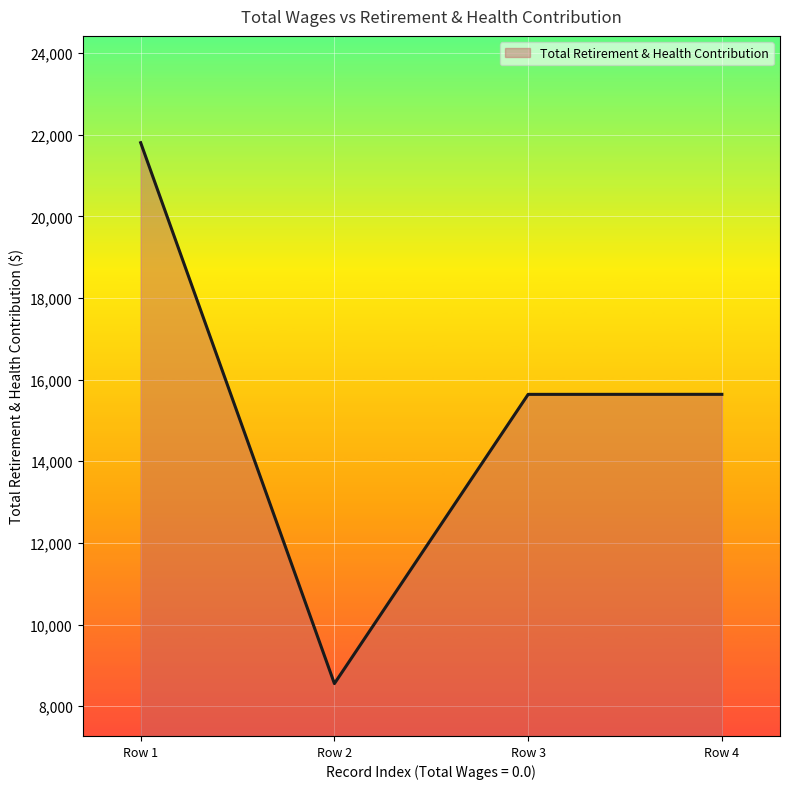

What is the sum of all values?

61637